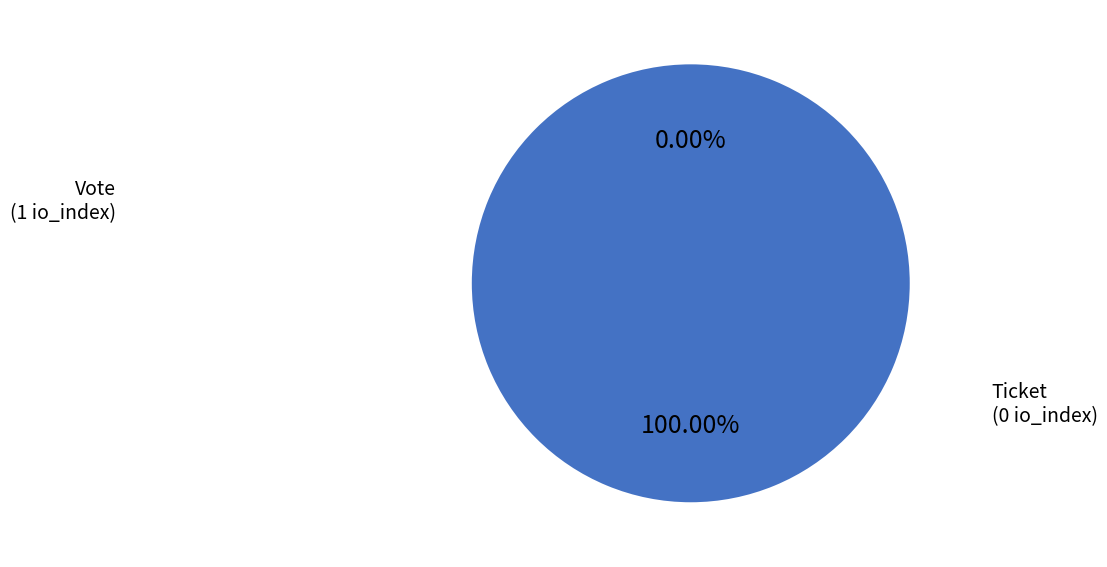

Combined, do Vote and Ticket account for over 50%?

Yes